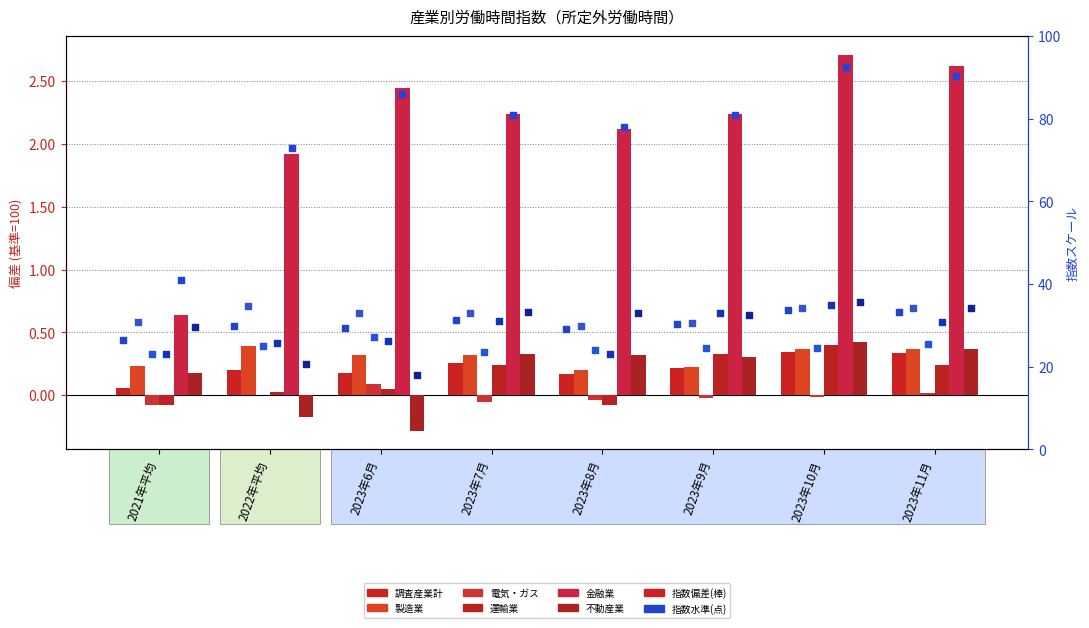

What are all the series names shown in the legend?

調査産業計, 製造業, 電気・ガス, 運輸業, 金融業, 不動産業